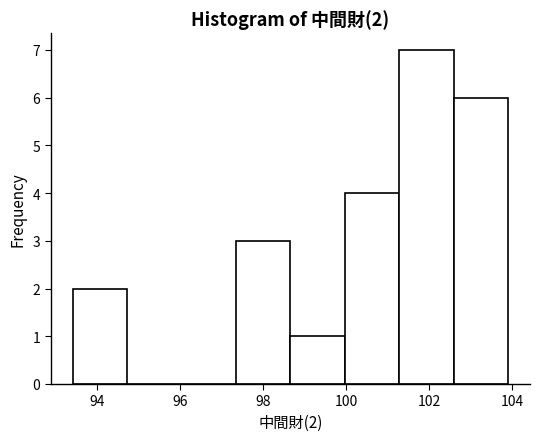

Which range on the x-axis has the tallest bar?

101.2 to 102.6